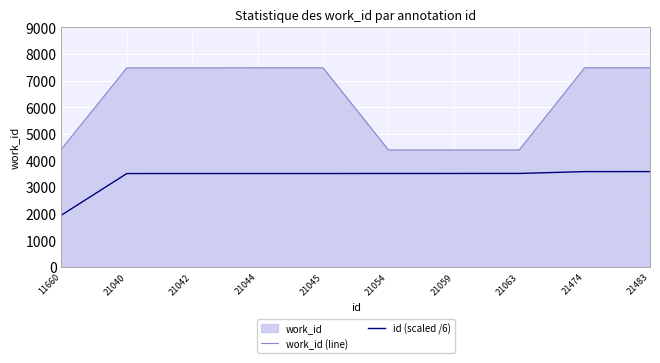

Reading right to left, list all the values displayed in this chart.

work_id (line): 7481.0	7481.0	4393.0	4393.0	4393.0	7479.0	7479.0	7478.0	7478.0	4425.0
id (scaled /6): 3580.5	3579.0	3510.5	3509.8	3509.0	3507.5	3507.3	3507.0	3506.7	1943.3